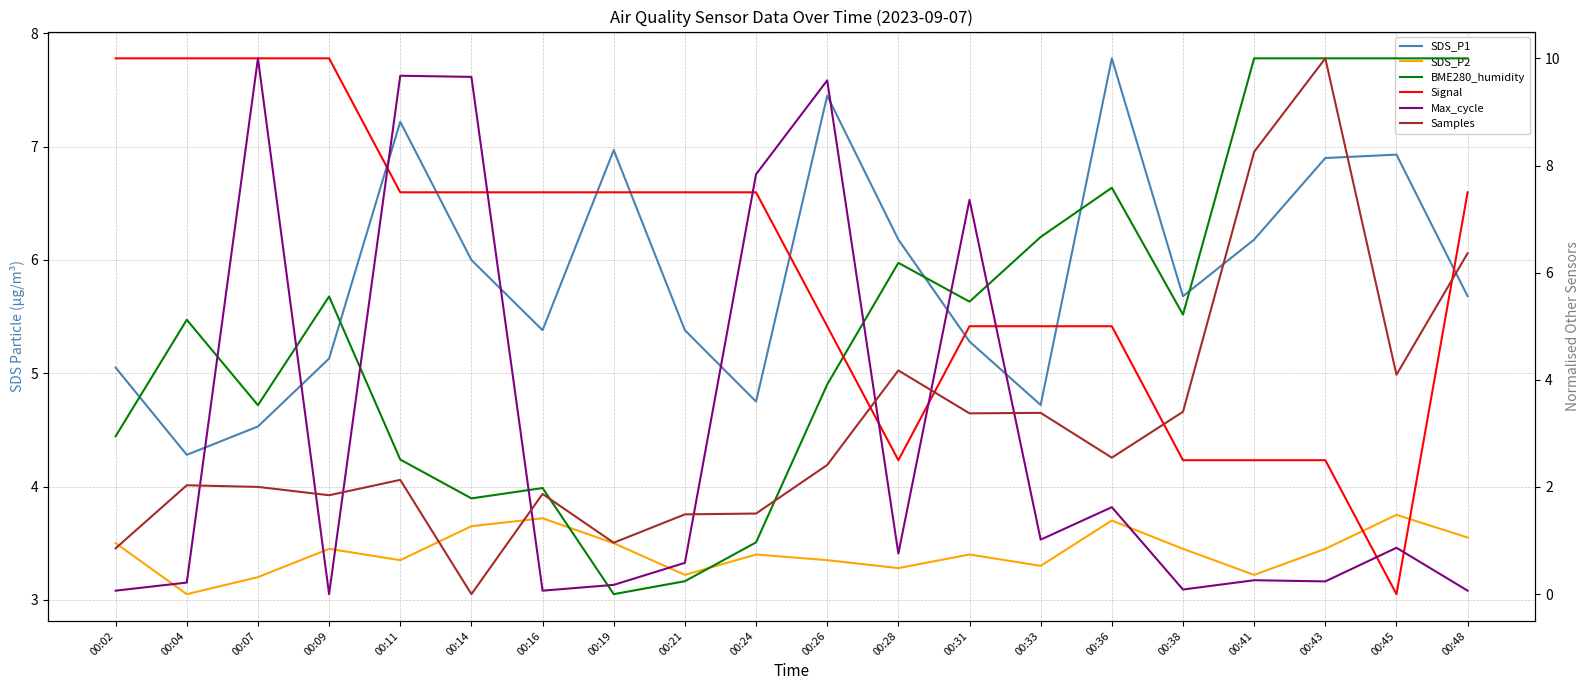

Which series changed the most between 00:19 and 00:48?

BME280_humidity